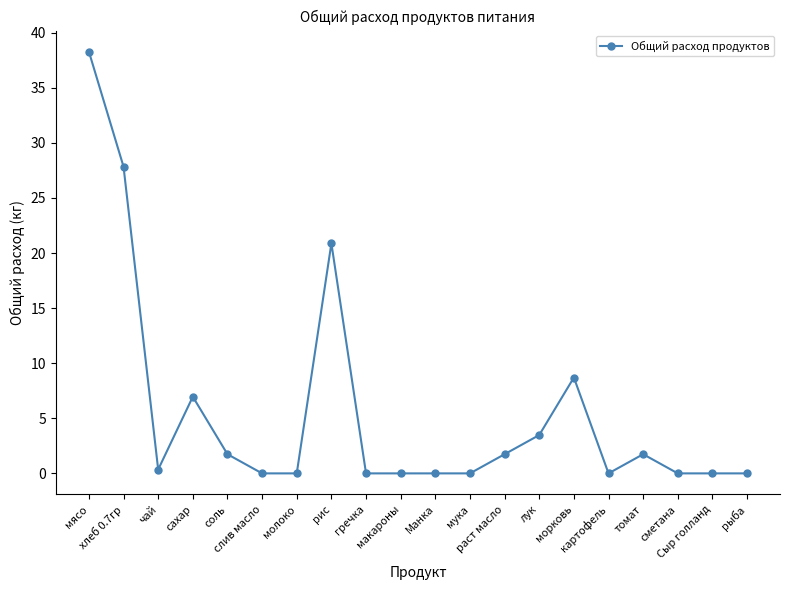

True or false: there are more than 1 points higher than both neighbors.

True